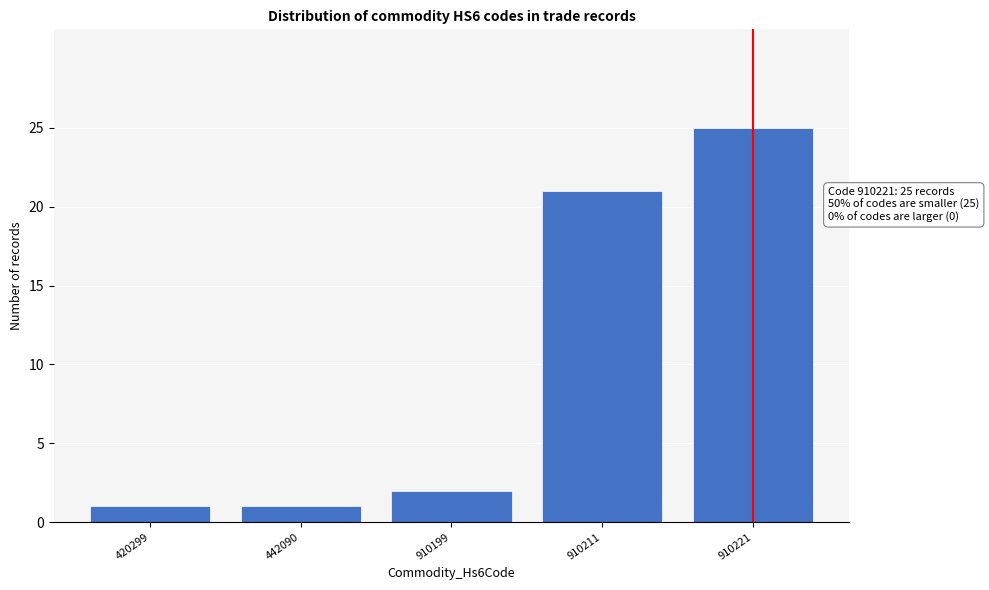

Reading left to right, extract all data points from this chart.

1	1	2	21	25